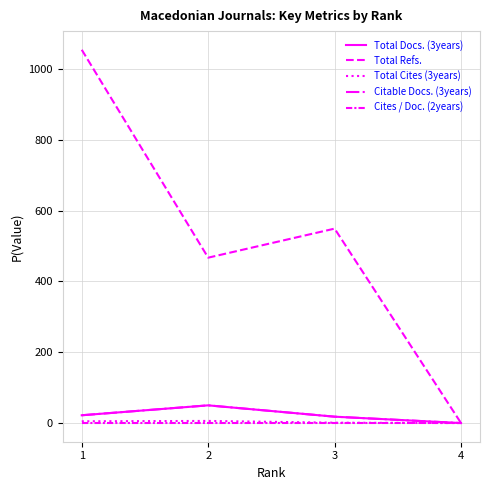

Does the chart have visible grid lines?

Yes